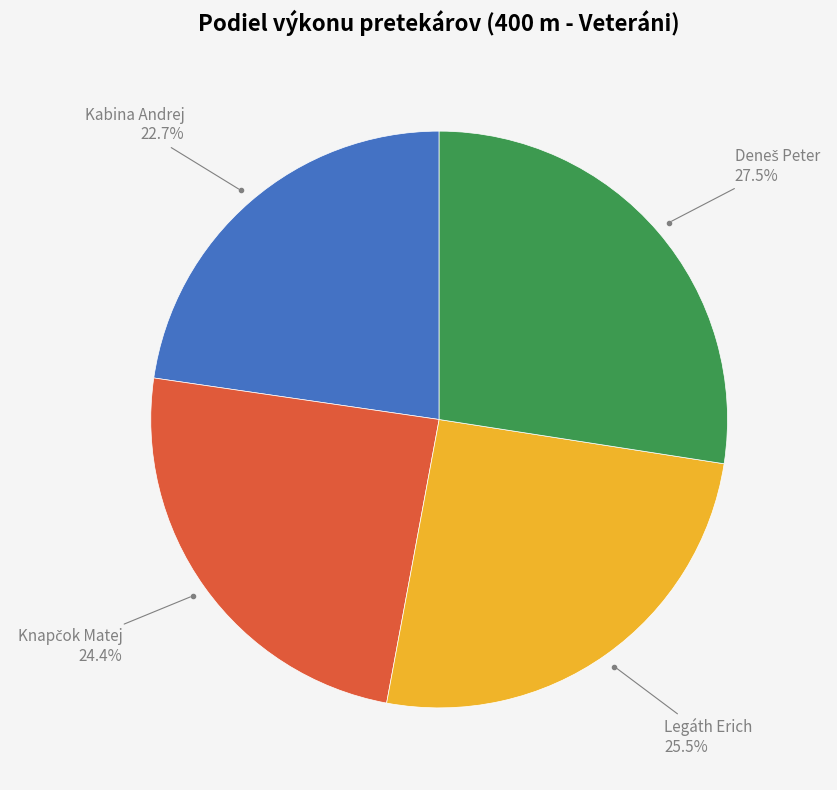

What percentage is NOT represented by Legáth Erich?

74.5%